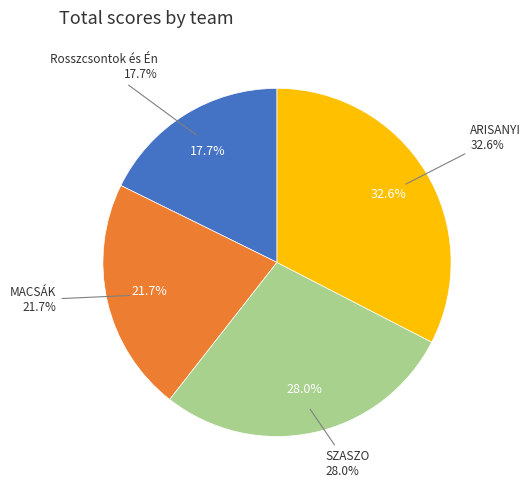

To the nearest percent, what portion does SZASZO represent?

28%